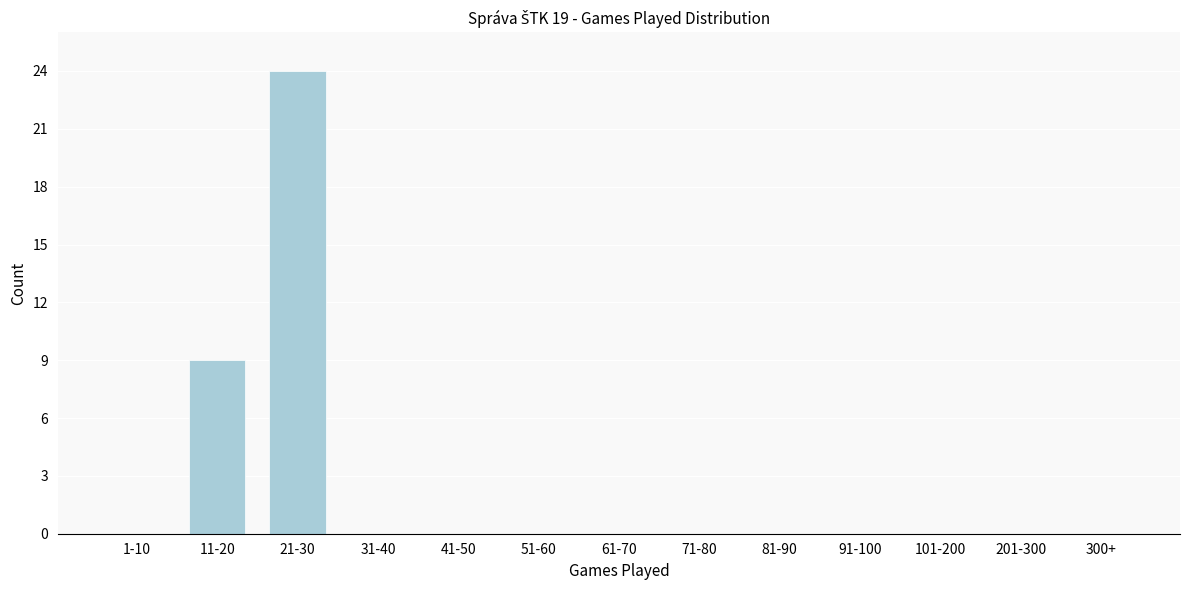

Reading left to right, what are all the values shown in this chart?

1-10=0	11-20=9	21-30=24	31-40=0	41-50=0	51-60=0	61-70=0	71-80=0	81-90=0	91-100=0	101-200=0	201-300=0	300+=0